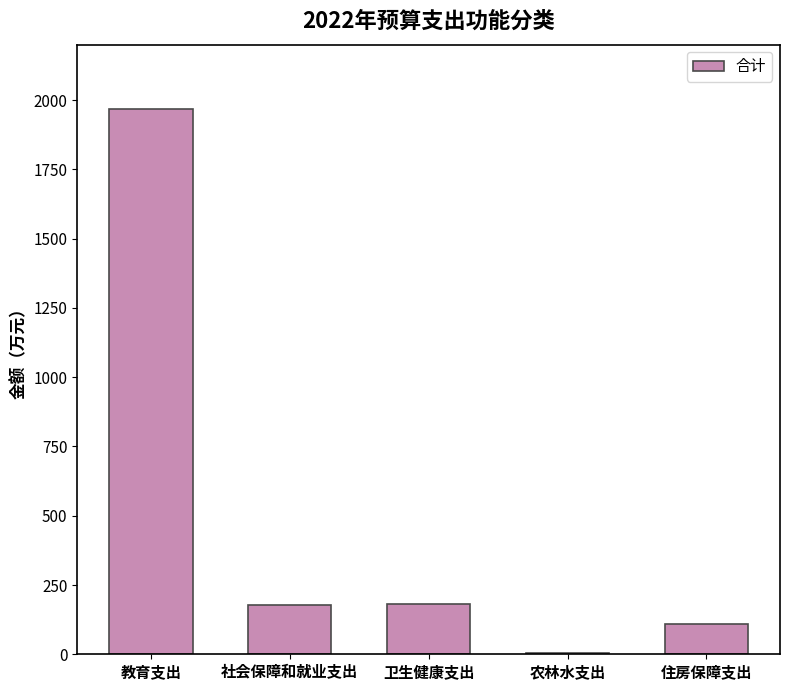

What is the sum of all values?

2444.6